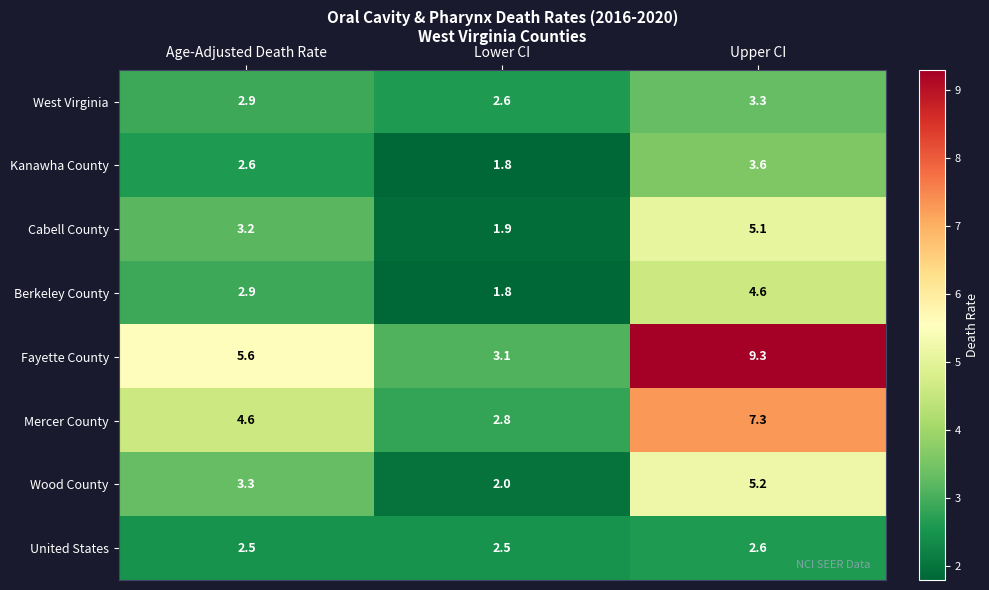

True or false: Wood County has a value of 2.0 at Lower CI.

True